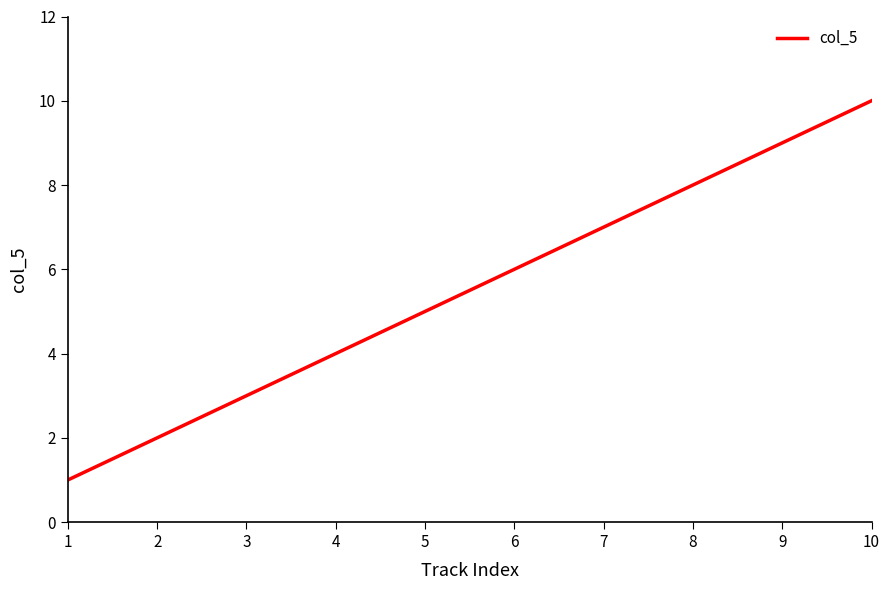

What is the minimum value shown in the chart?

1.0